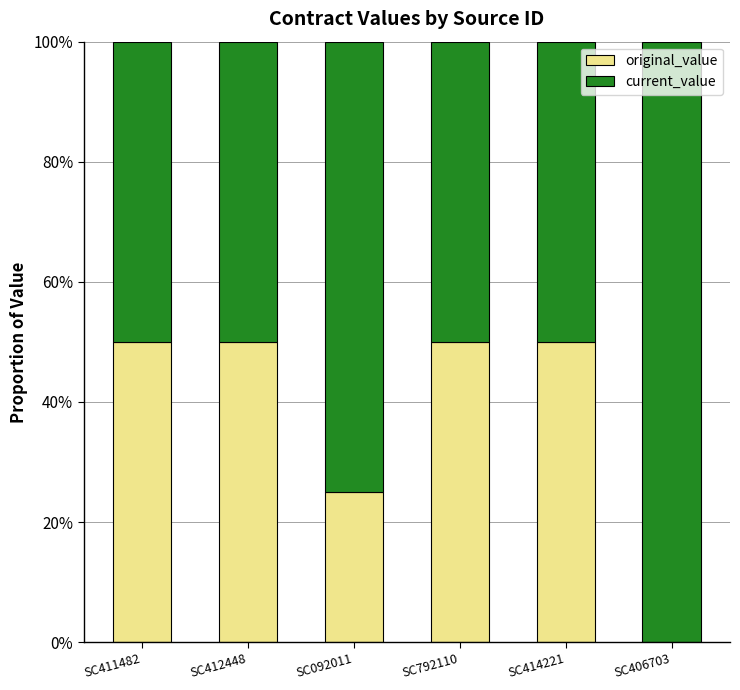

Where is original_value nearest to the value 0?

SC406703